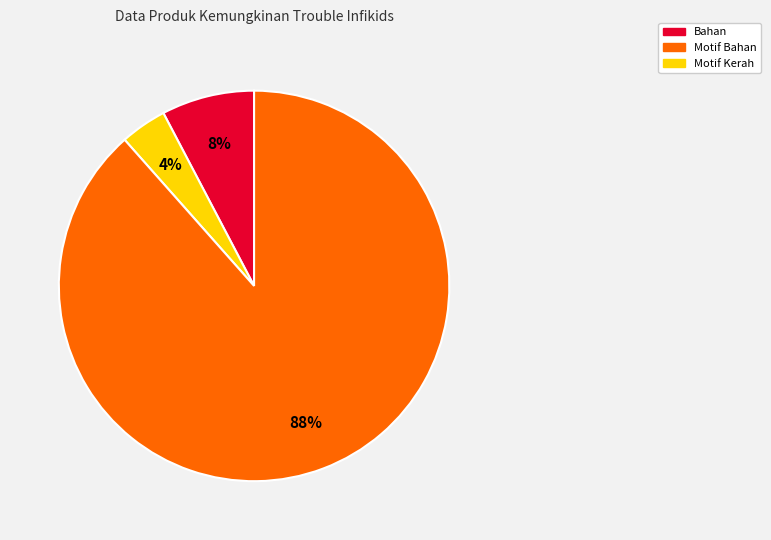

Is there a majority slice in this chart?

Yes